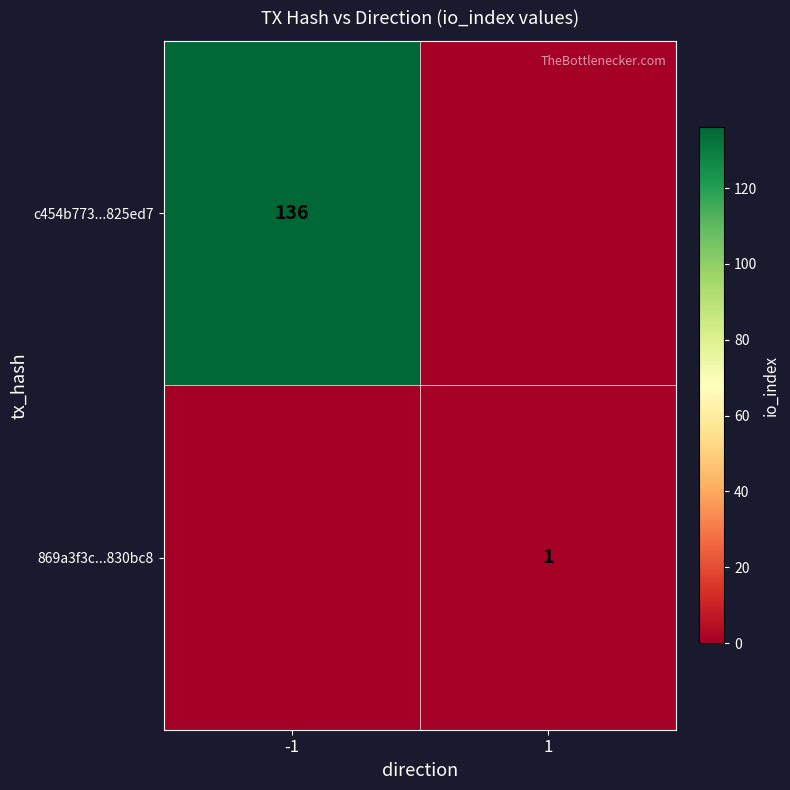

What is the difference between the highest and lowest values at 1?

1